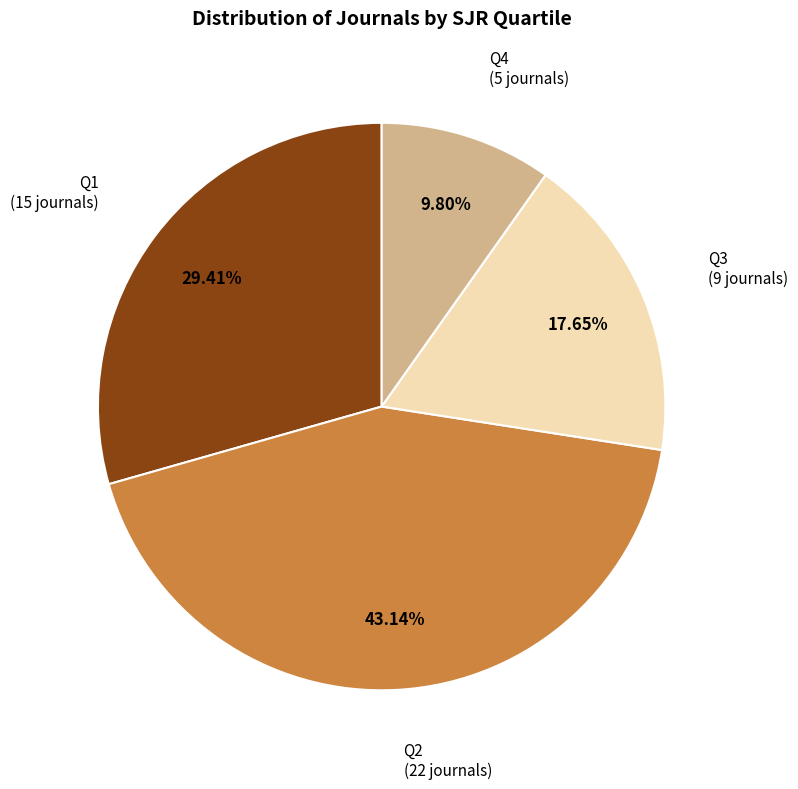

Does any single category account for the majority?

No